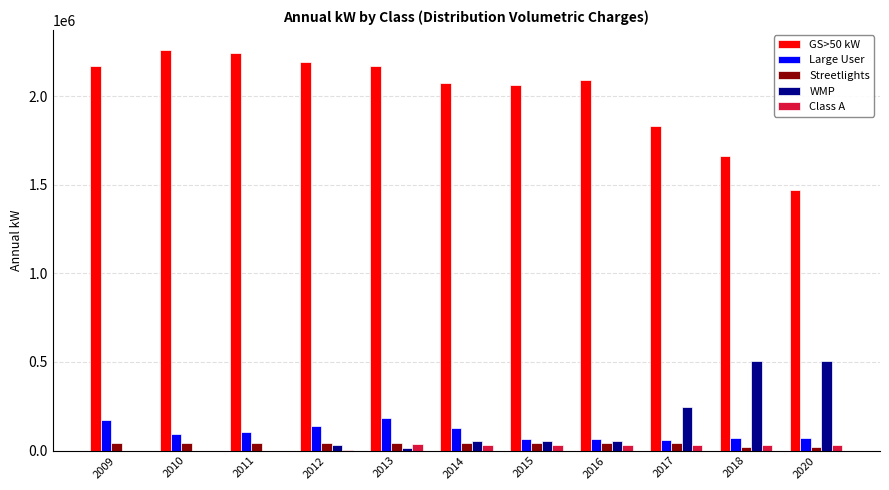

What is the greatest value displayed?

2260312